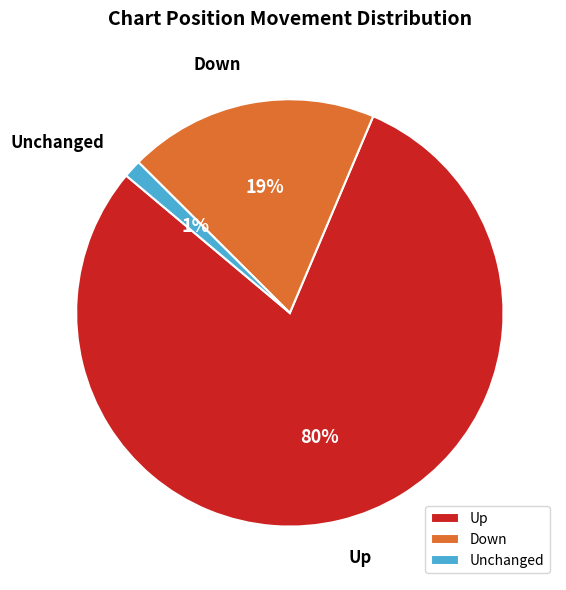

To the nearest percent, what percentage of the pie is Up?

80%